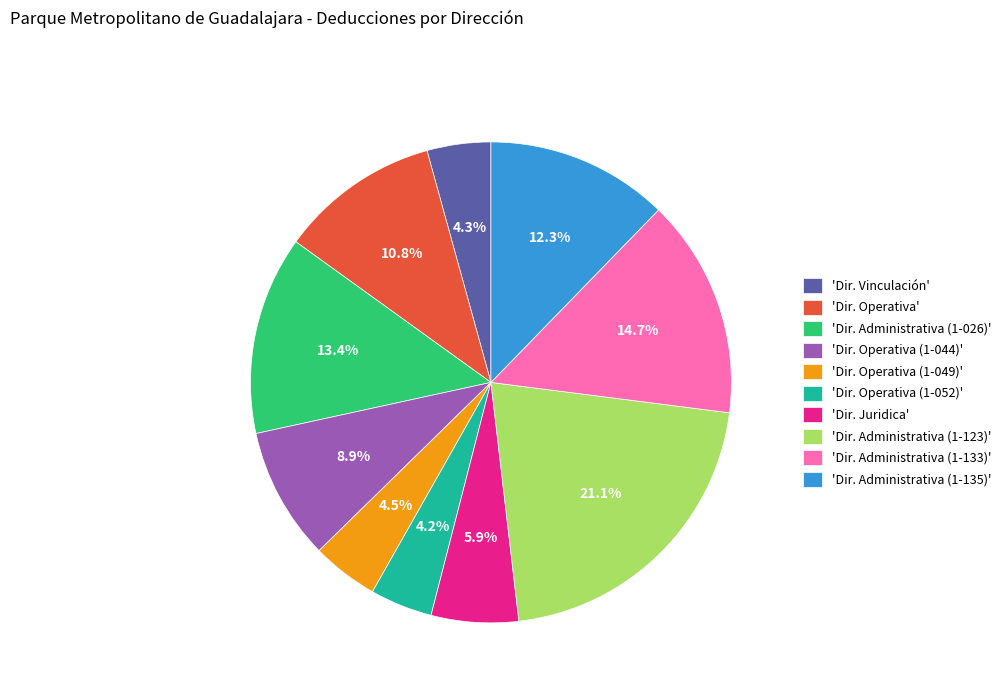

Which has a higher value, 'Dir. Administrativa (1-135)' or 'Dir. Administrativa (1-133)'?

'Dir. Administrativa (1-133)'